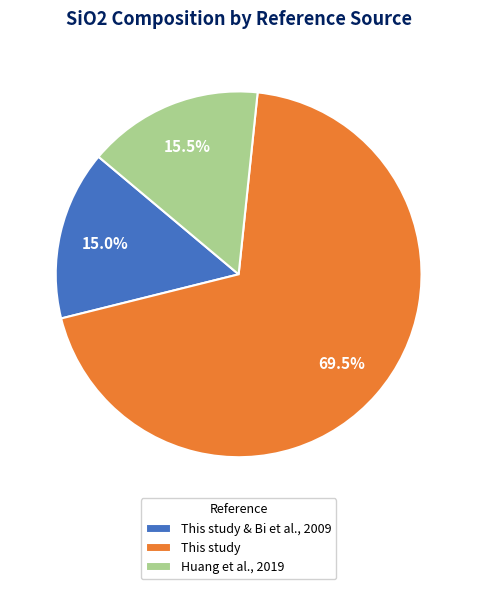

Is Huang et al., 2019 the majority of the pie?

No